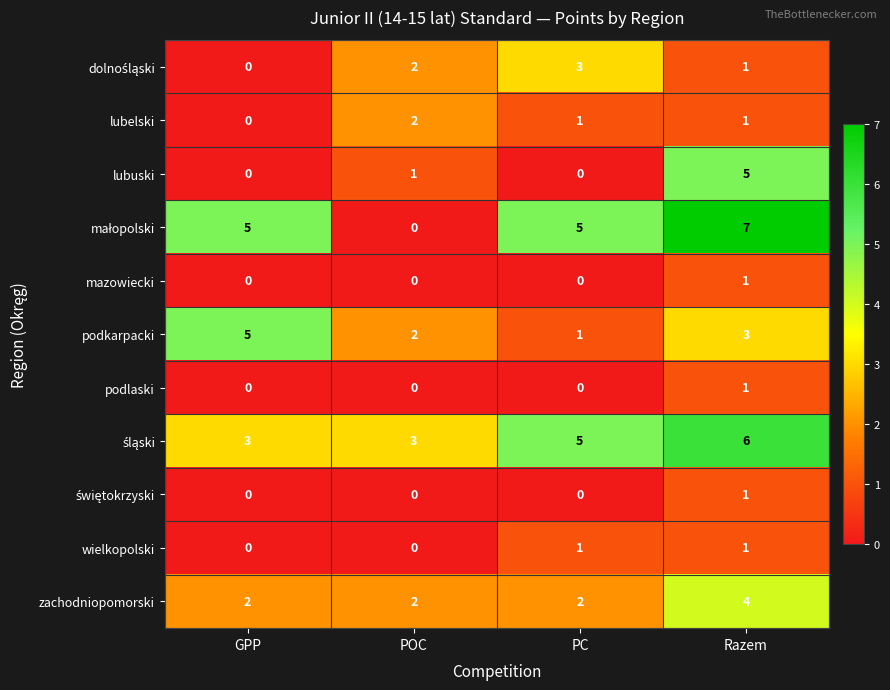

What is the maximum value for podkarpacki?

5